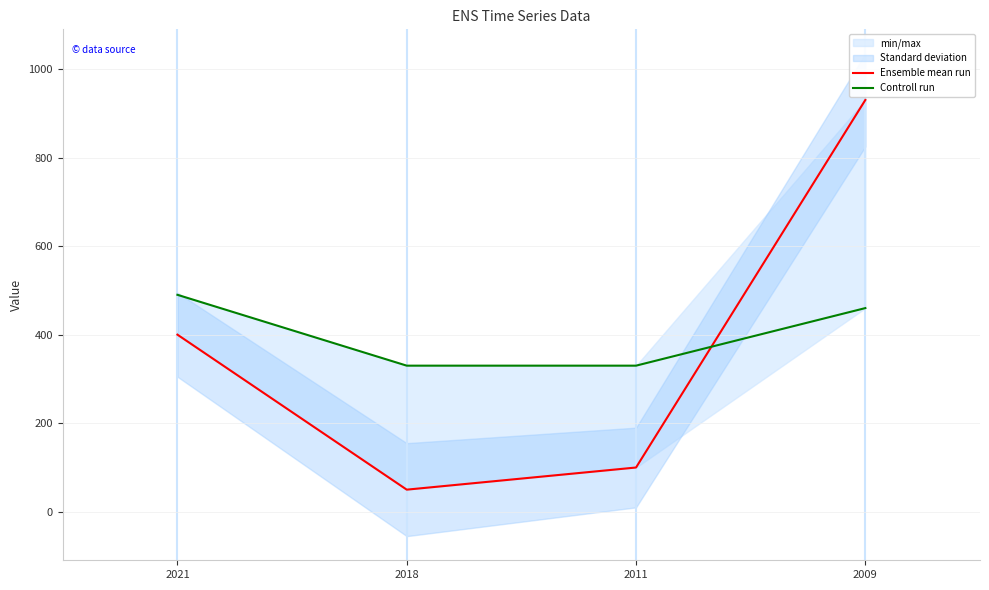

Reading right to left, what are all the values shown in this chart?

Ensemble mean run: 930	100	50	400
Controll run: 460	330	330	490